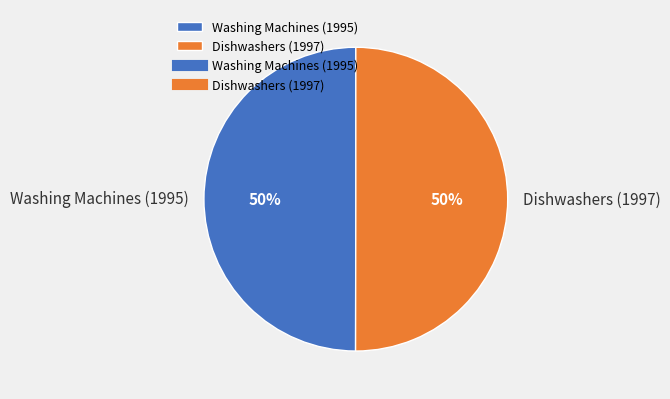

Is the sum of Washing Machines (1995) and Dishwashers (1997) greater than half?

Yes